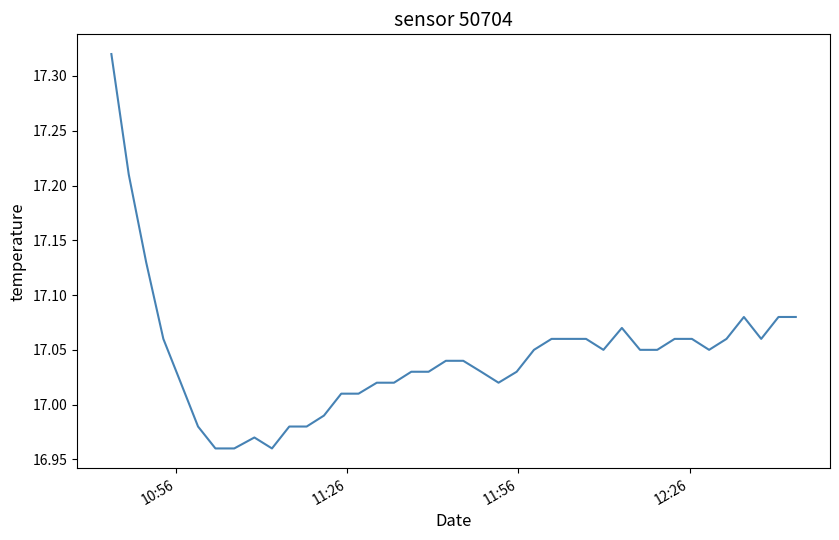

What is the difference between the maximum and minimum values?

0.4